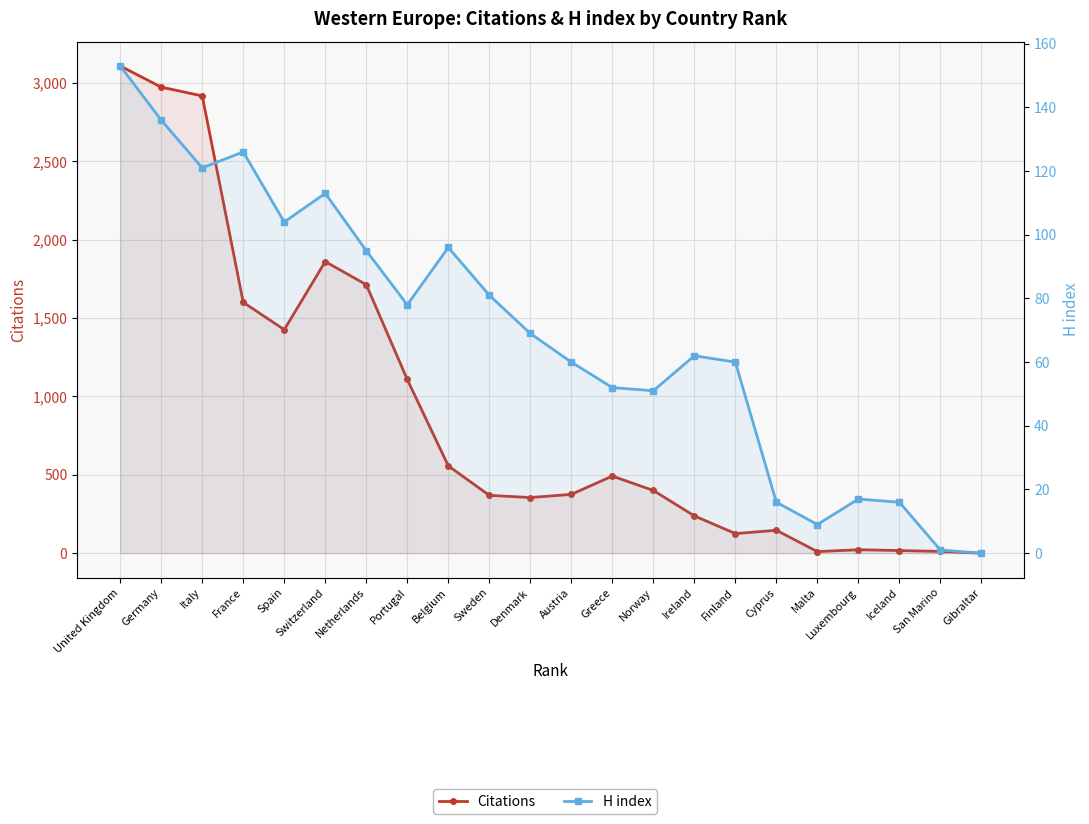

Reading right to left, transcribe all the data shown in this chart.

Citations: 0	11	17	22	10	146	125	238	400	492	375	355	369	557	1108	1713	1860	1426	1600	2917	2973	3108
H index: 0	1	16	17	9	16	60	62	51	52	60	69	81	96	78	95	113	104	126	121	136	153